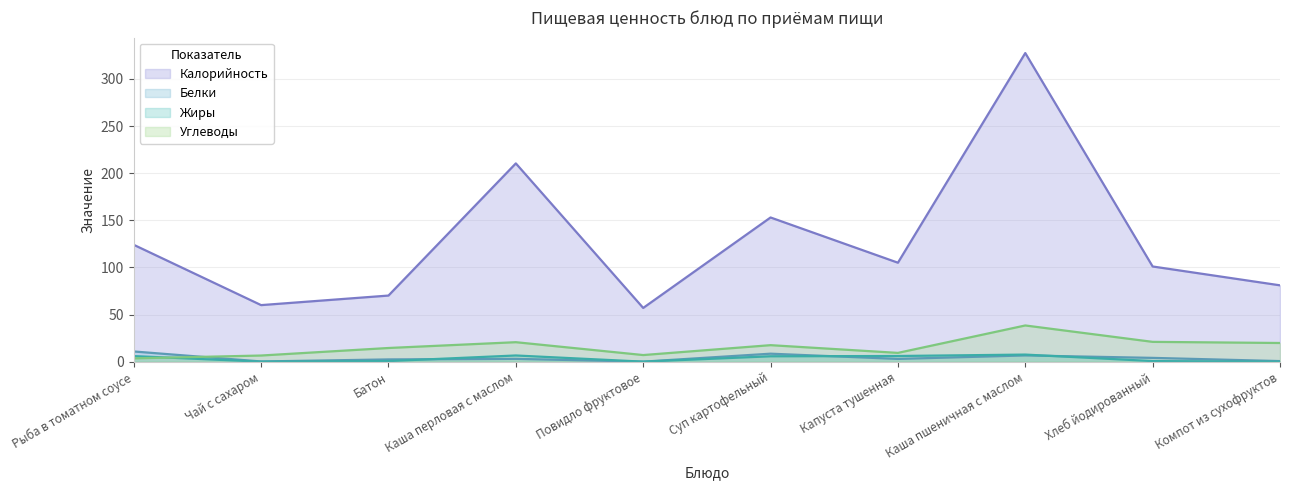

Between which two adjacent categories do Белки and Углеводы first intersect?

Рыба в томатном соусе and Чай с сахаром